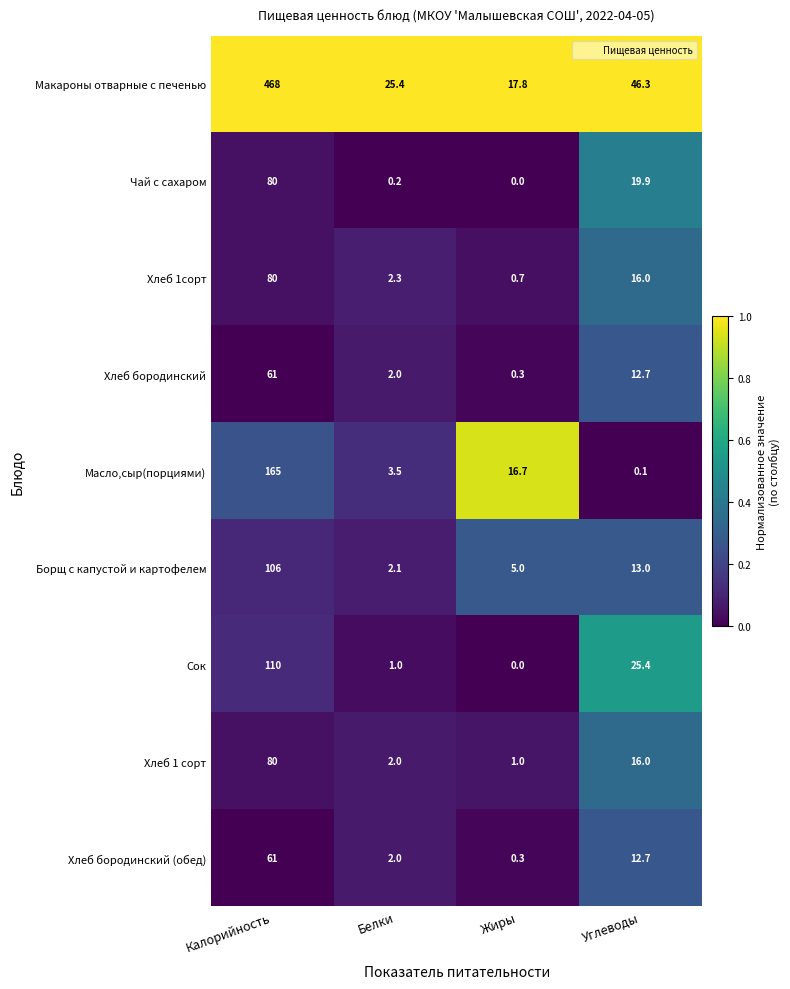

Which category has the highest value in the Макароны отварные с печенью series?

Калорийность